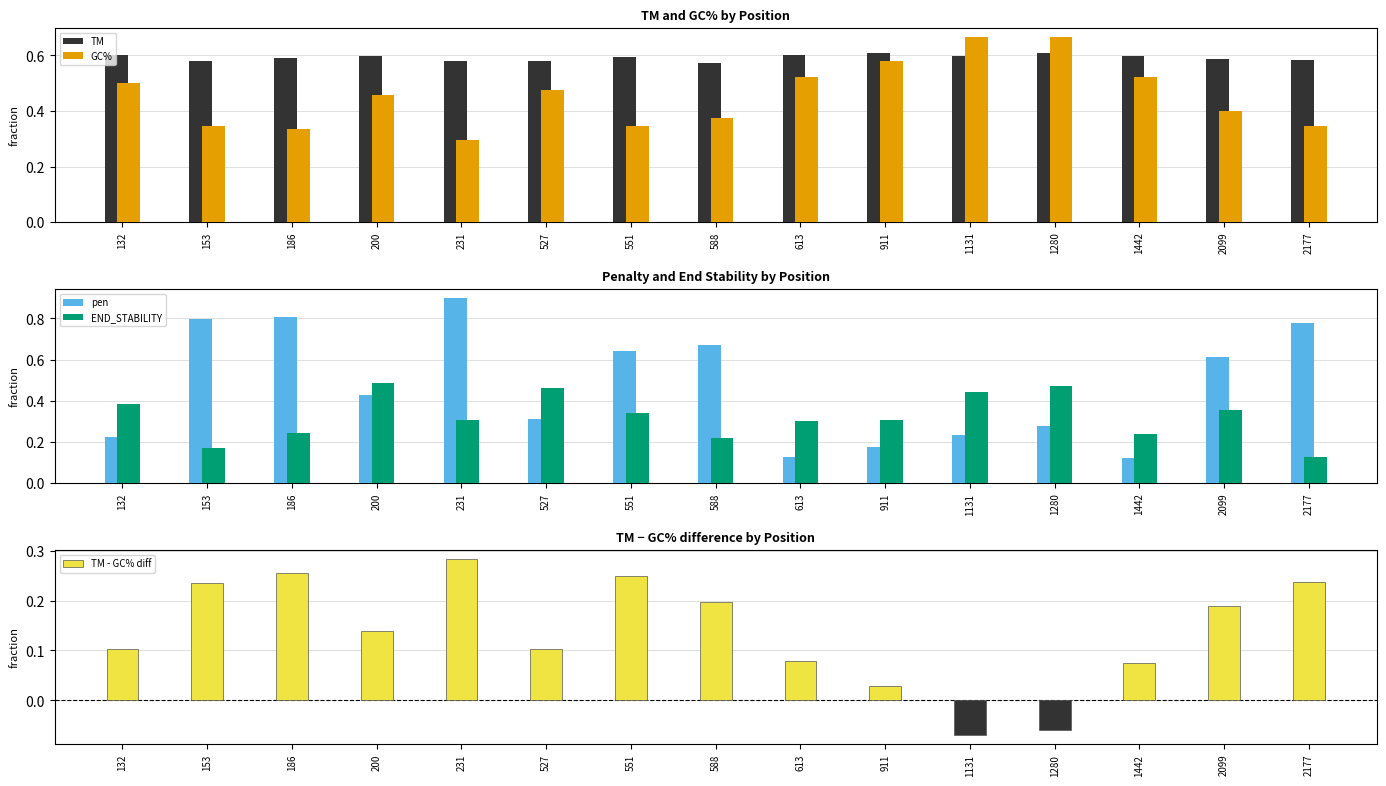

Reading left to right, transcribe all the data shown in this chart.

TM: 132=0.6	153=0.6	186=0.6	200=0.6	231=0.6	527=0.6	551=0.6	588=0.6	613=0.6	911=0.6	1131=0.6	1280=0.6	1442=0.6	2099=0.6	2177=0.6
GC%: 132=0.5	153=0.3	186=0.3	200=0.5	231=0.3	527=0.5	551=0.3	588=0.4	613=0.5	911=0.6	1131=0.7	1280=0.7	1442=0.5	2099=0.4	2177=0.3
pen: 132=0.2	153=0.8	186=0.8	200=0.4	231=0.9	527=0.3	551=0.6	588=0.7	613=0.1	911=0.2	1131=0.2	1280=0.3	1442=0.1	2099=0.6	2177=0.8
END_STABILITY: 132=0.4	153=0.2	186=0.2	200=0.5	231=0.3	527=0.5	551=0.3	588=0.2	613=0.3	911=0.3	1131=0.4	1280=0.5	1442=0.2	2099=0.4	2177=0.1
TM - GC% diff: 132=0.1	153=0.2	186=0.3	200=0.1	231=0.3	527=0.1	551=0.2	588=0.2	613=0.1	911=0.0	1131=-0.1	1280=-0.1	1442=0.1	2099=0.2	2177=0.2